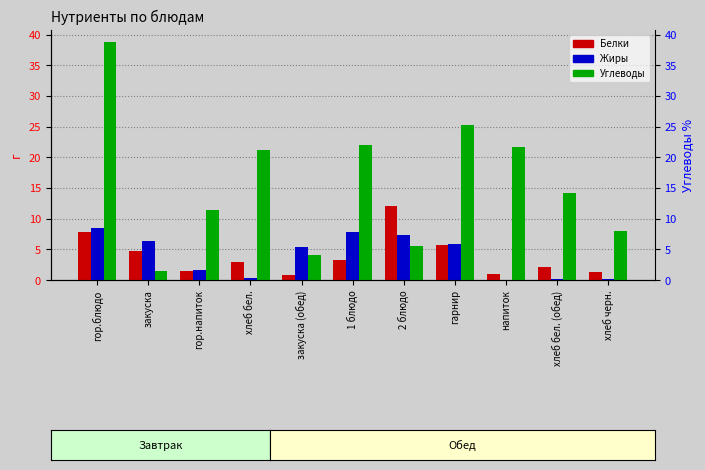

What is the sum of all Жиры values?

43.4